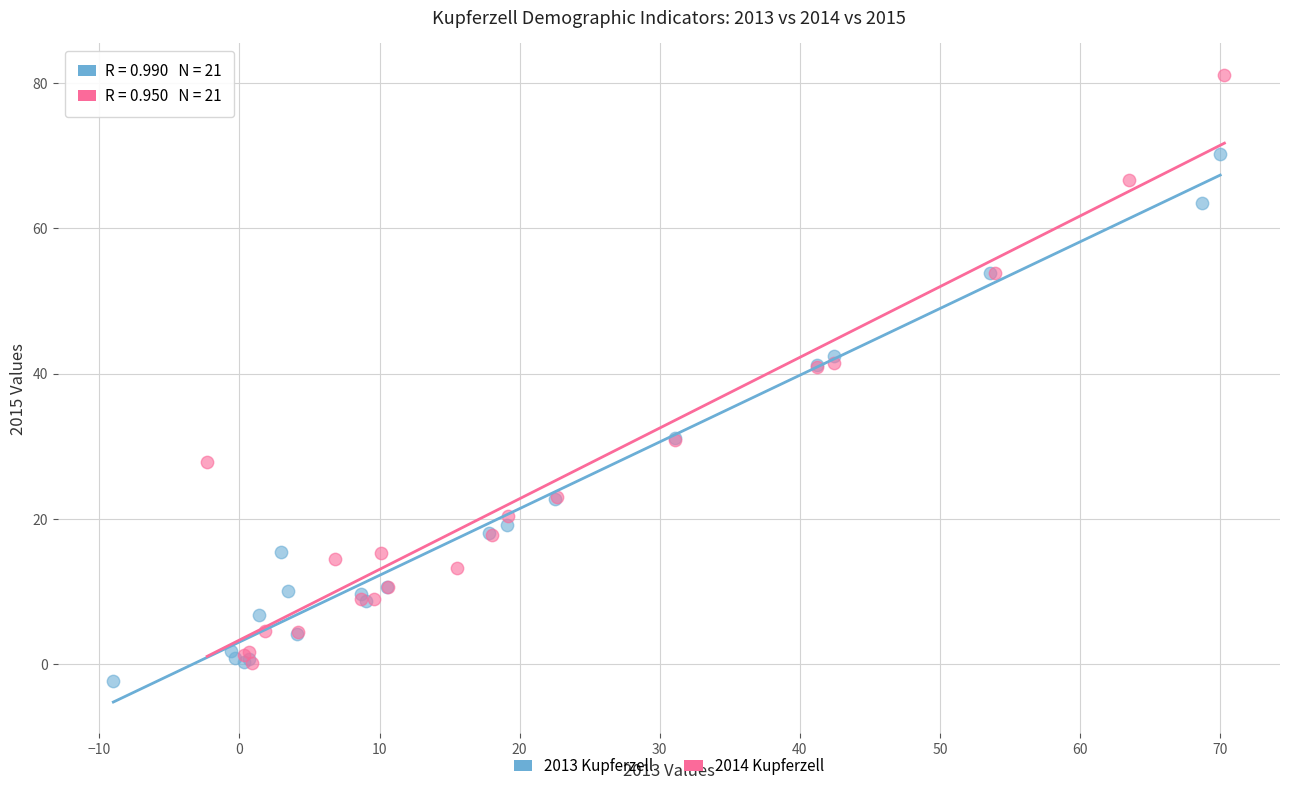

Which series has the widest spread of Y values?

2014 Kupferzell